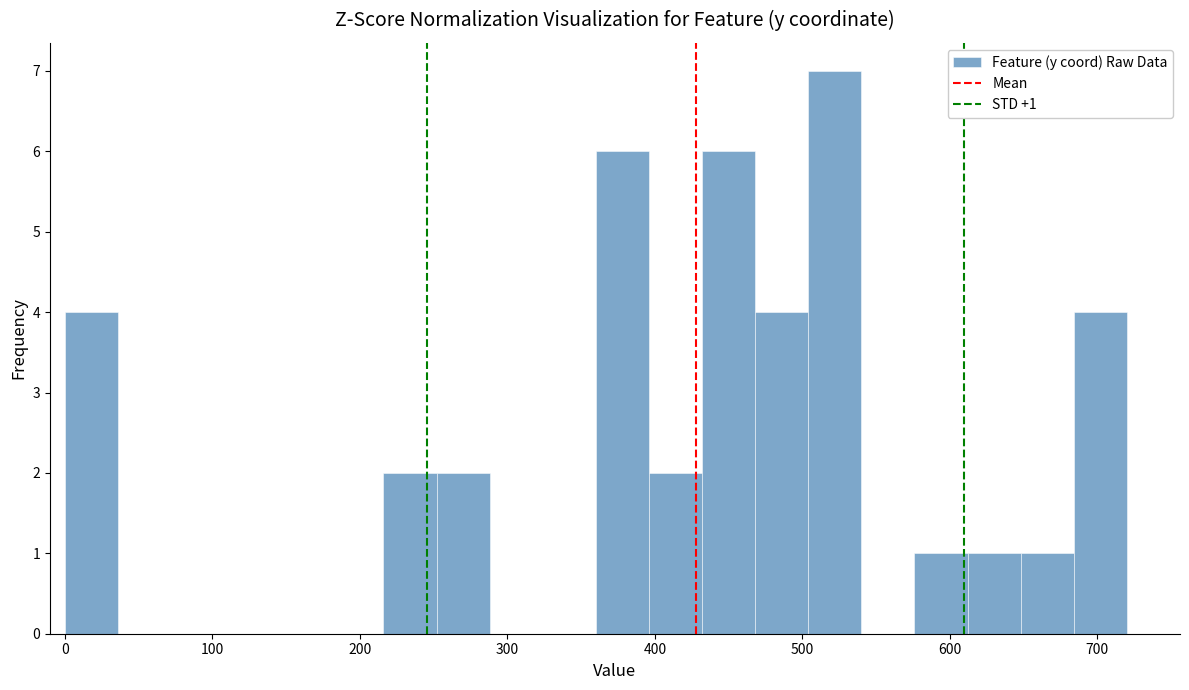

Read against the x-axis, roughly where is the centre of the tallest bar?

520